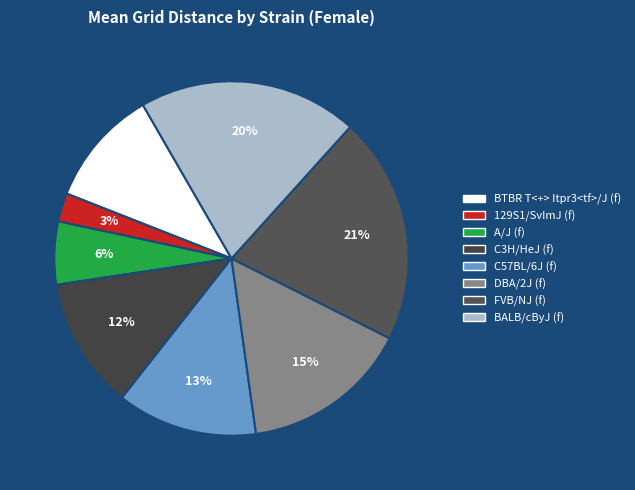

What is the smallest slice in the pie chart?

129S1/SvImJ (f)